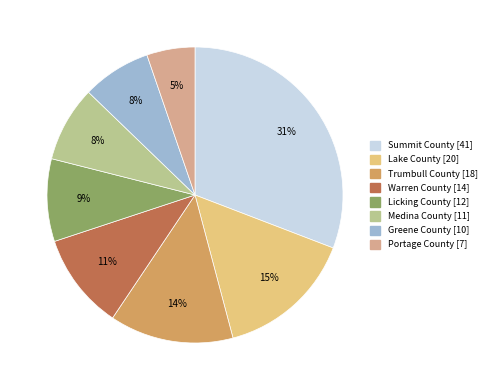

Which category has the biggest portion of the pie?

Summit County